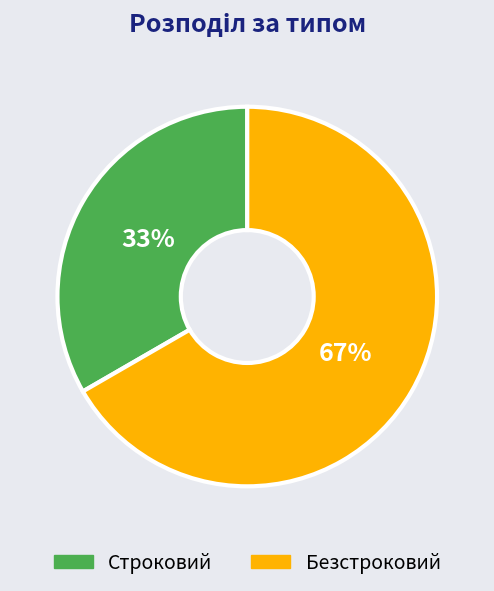

To the nearest percent, what is the average slice percentage?

50%